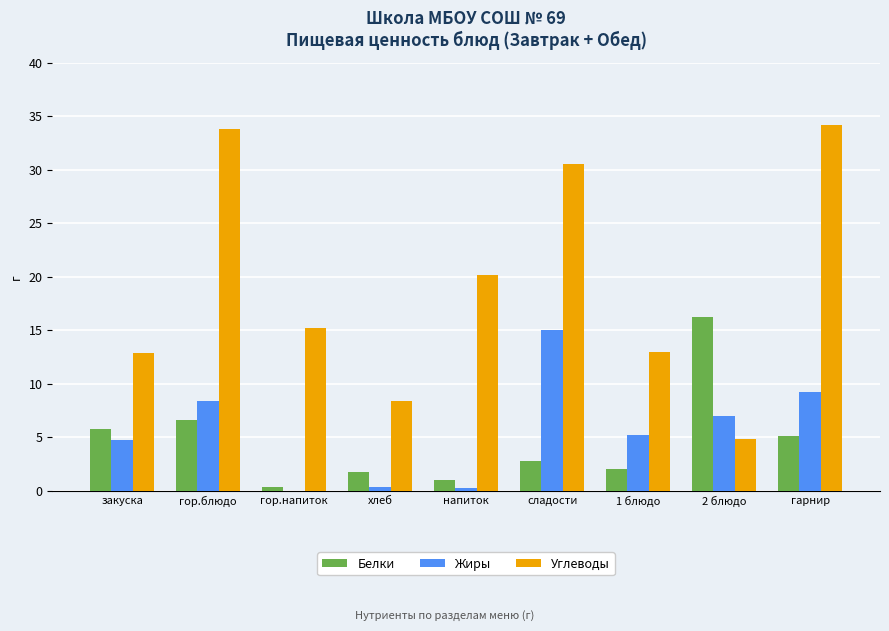

Is the value of Углеводы at напиток greater than the value of Белки at 1 блюдо?

Yes